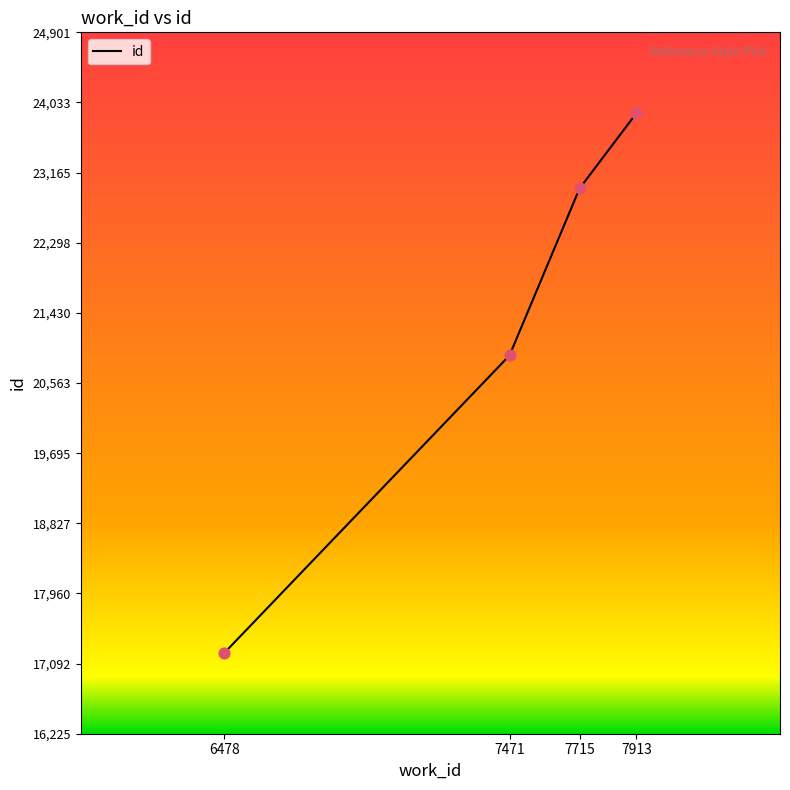

What is the ratio of the value at 7471 to the value at 7913?

0.9